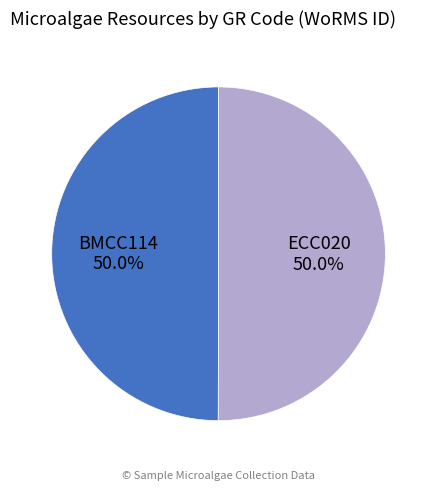

Do ECC020 50.0% and BMCC114 50.0% together represent more than half of the pie?

Yes